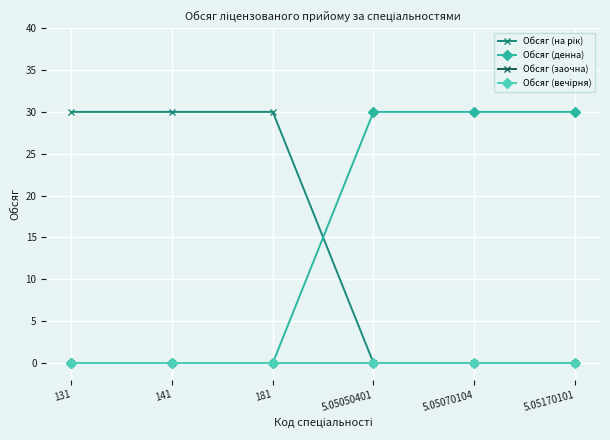

Does the chart have visible grid lines?

Yes